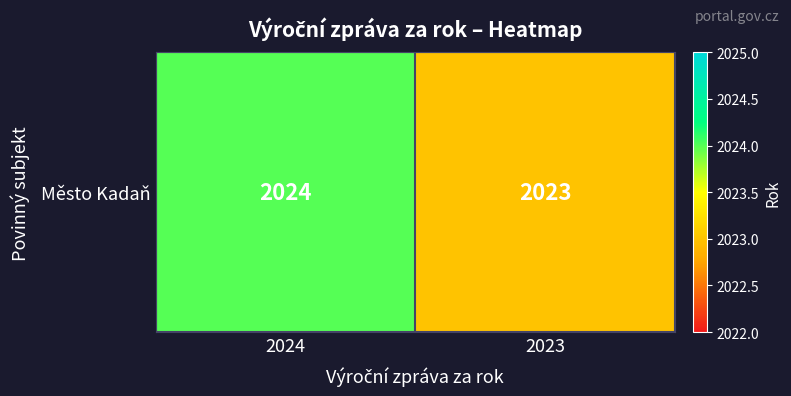

Which has a higher value, 2023 or 2024?

2024